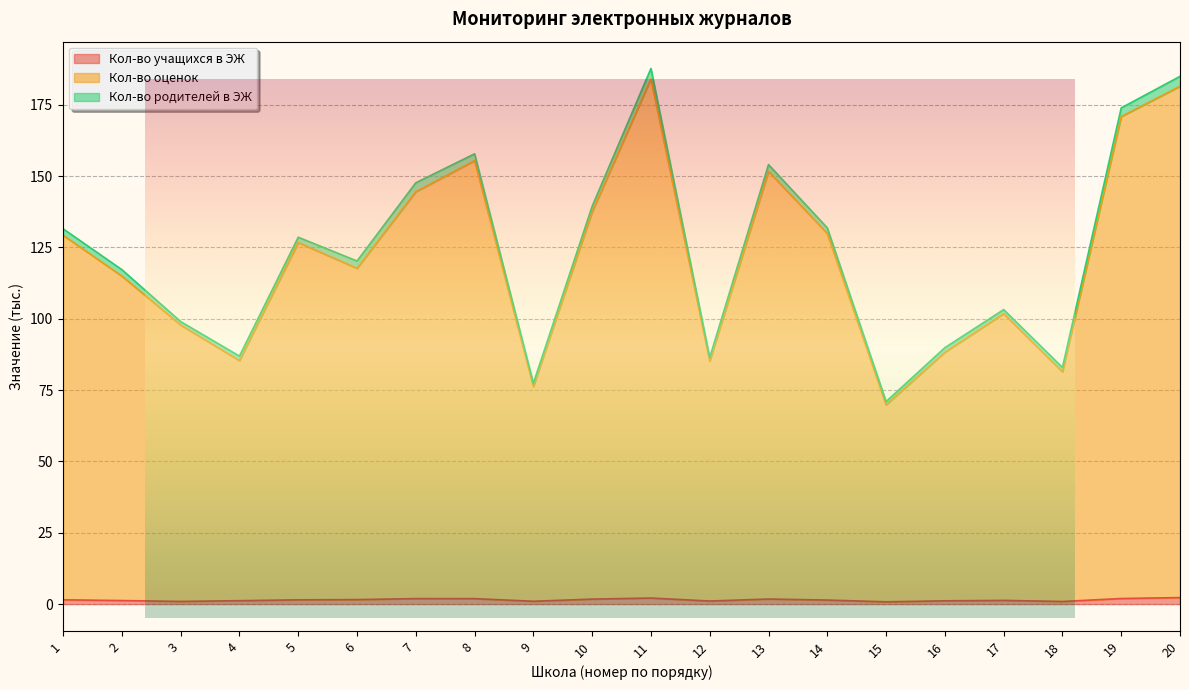

True or false: Кол-во учащихся в ЭЖ has more than 1 points higher than both neighbors.

True